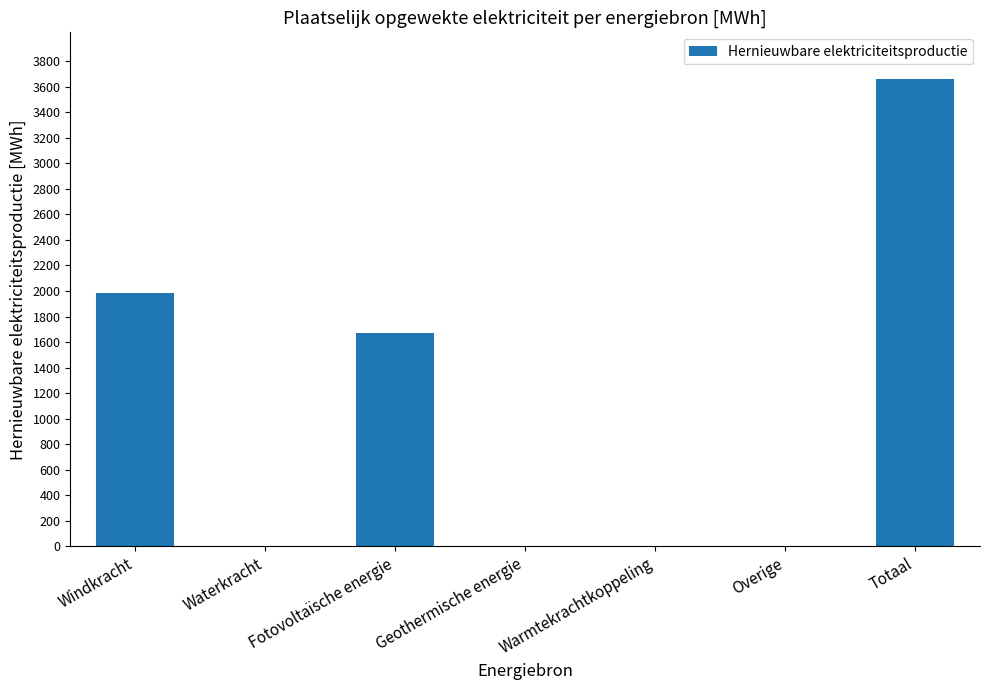

Are the bars horizontal?

No